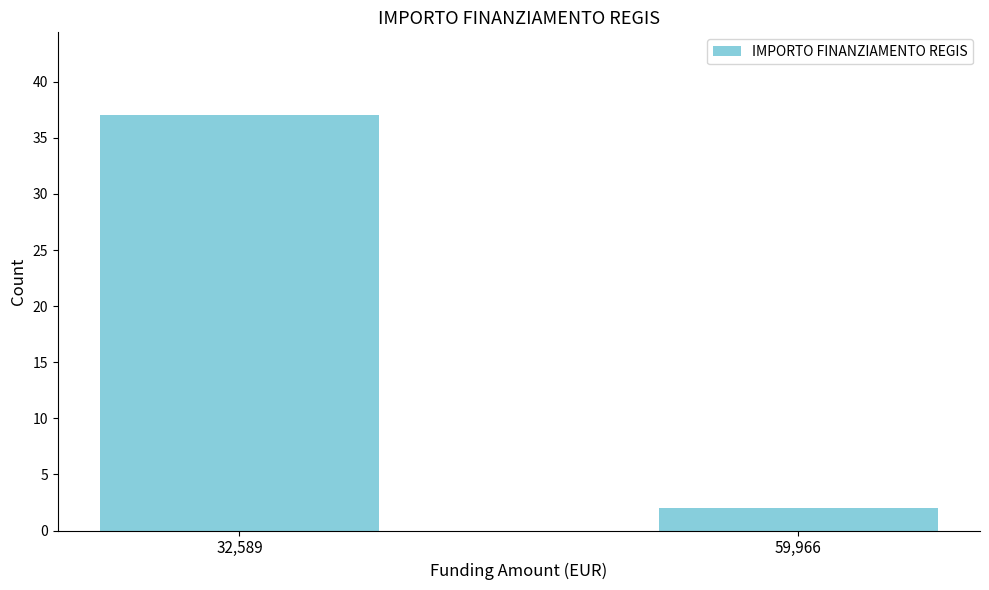

Reading left to right, what are all the values shown in this chart?

37	2